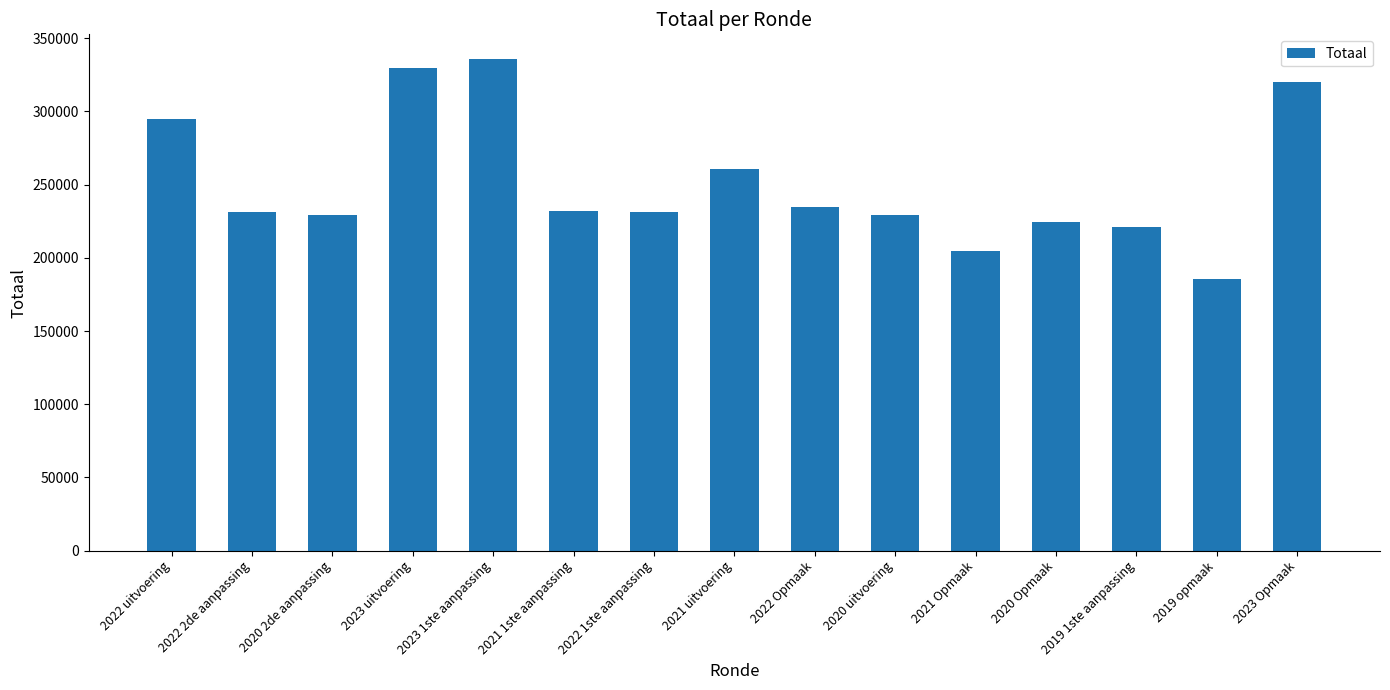

Which has a higher value, 2023 uitvoering or 2020 uitvoering?

2023 uitvoering